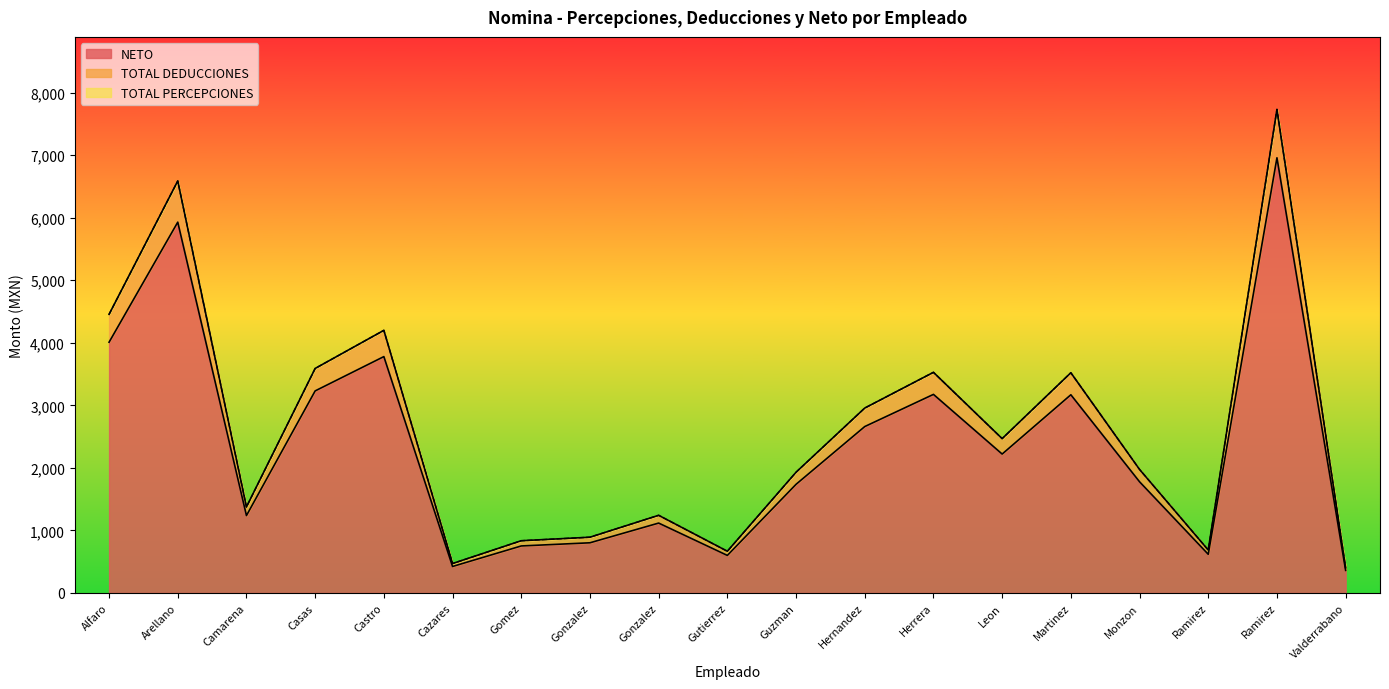

Does the chart display data point markers on the line(s)?

No